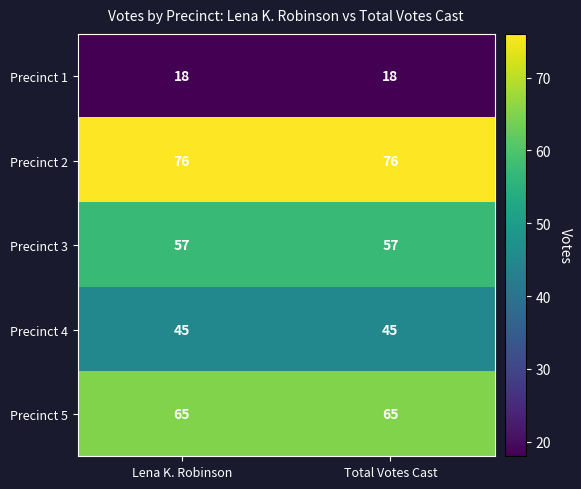

What is the minimum value shown in the chart?

18